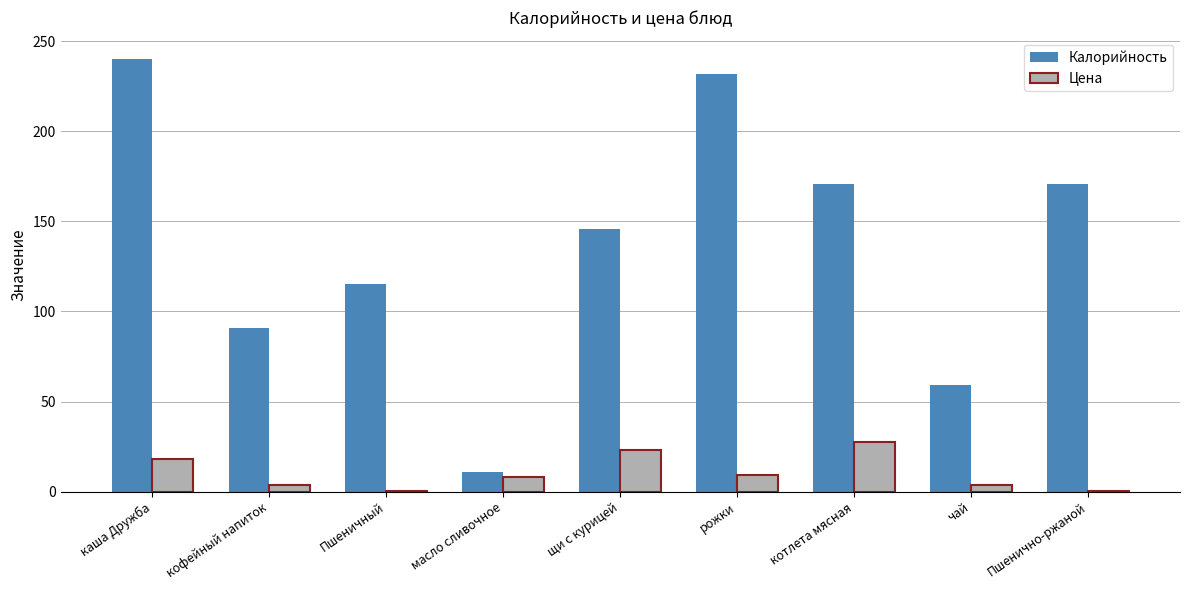

Which category has the highest value across all series?

каша Дружба